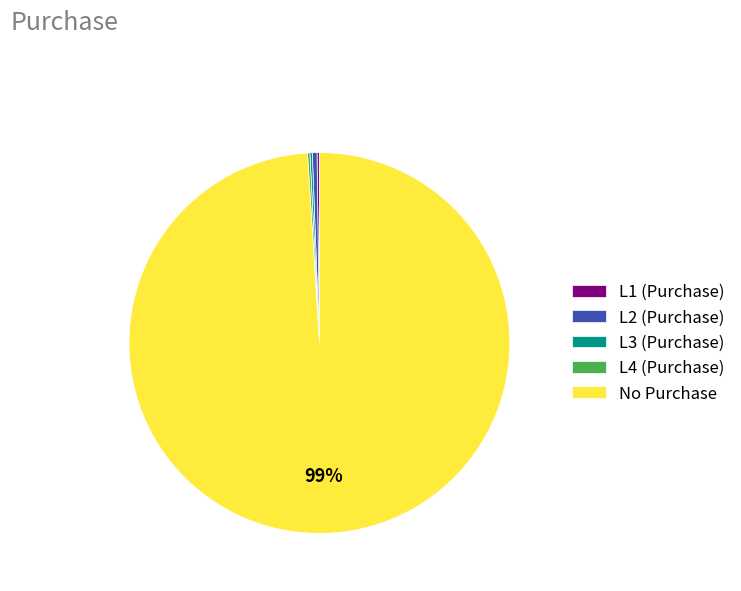

Which category has the biggest portion of the pie?

No Purchase